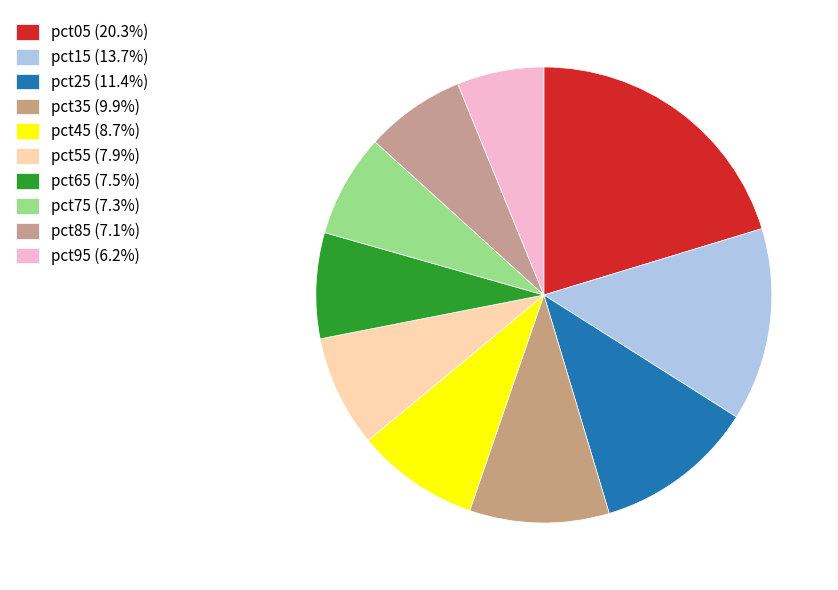

True or false: pct75 accounts for 18% of the total.

False